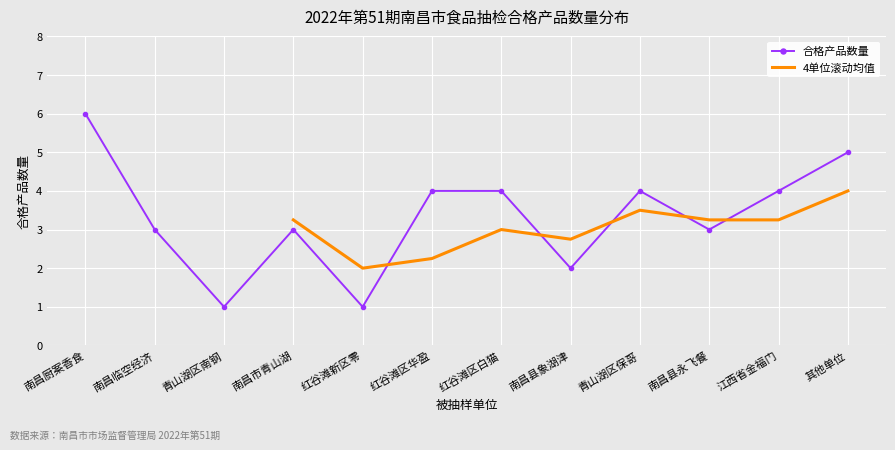

True or false: 合格产品数量 has a value of 3 at 其他单位.

False